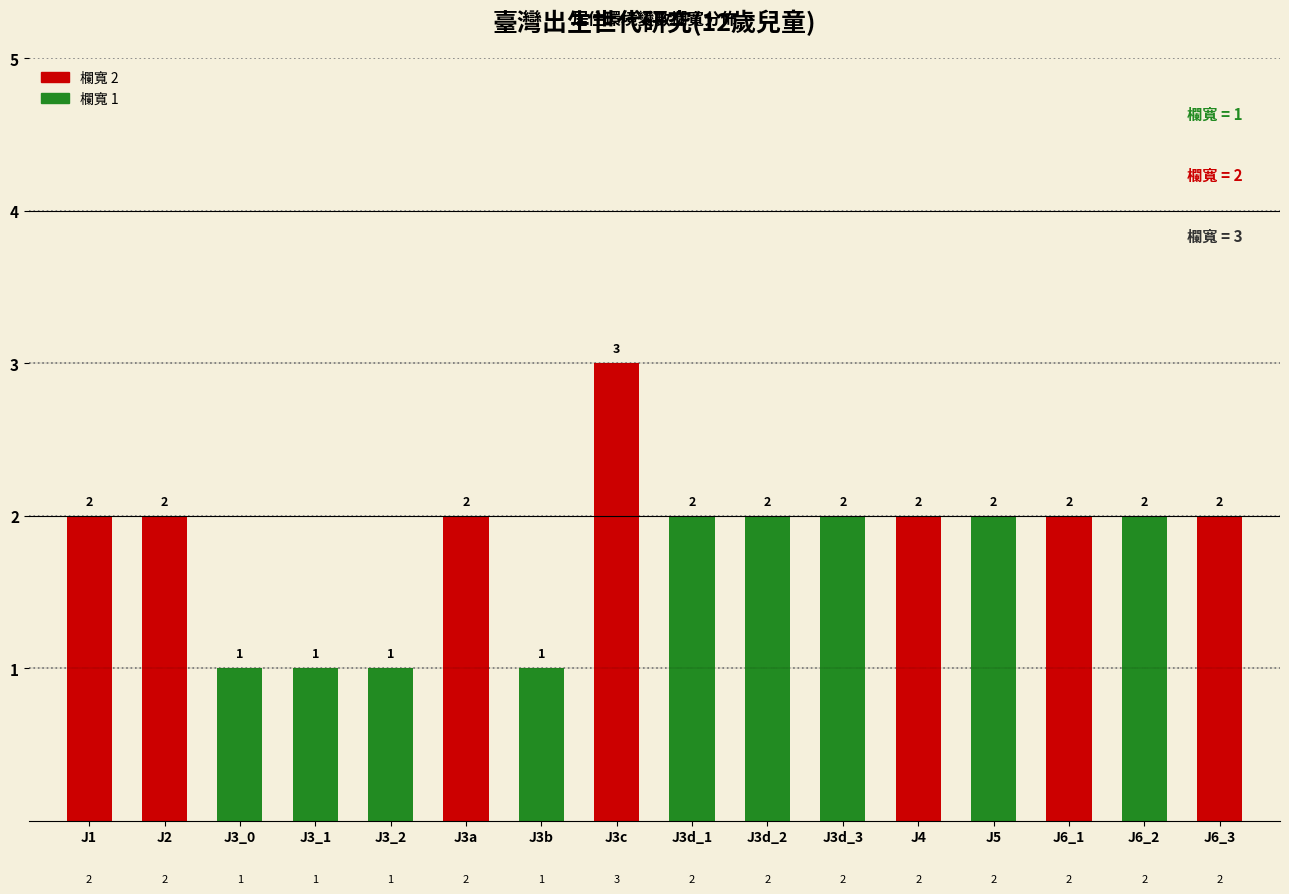

Reading left to right, list all the values displayed in this chart.

2	2	1	1	1	2	1	3	2	2	2	2	2	2	2	2